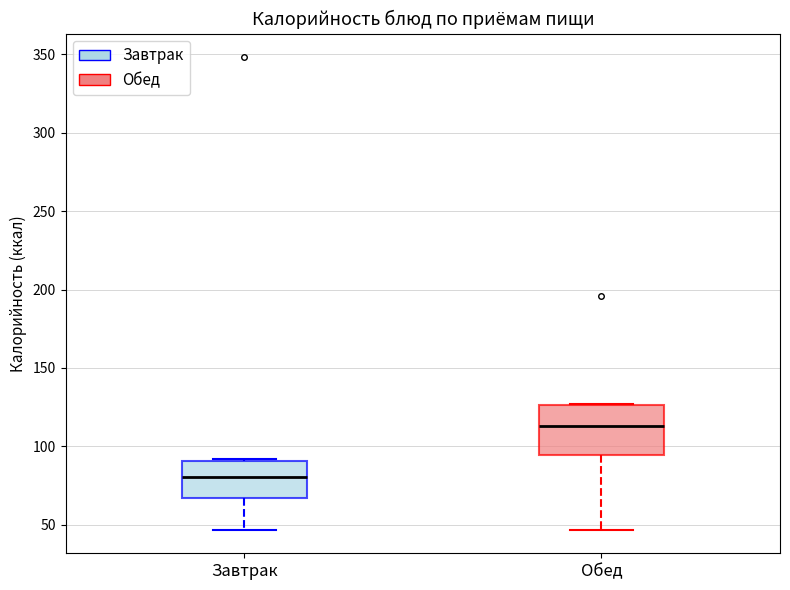

Where does the median line of the box for Завтрак sit on the y-axis? The values are not printed on the chart, so give them approximately, as read against the axis.

80